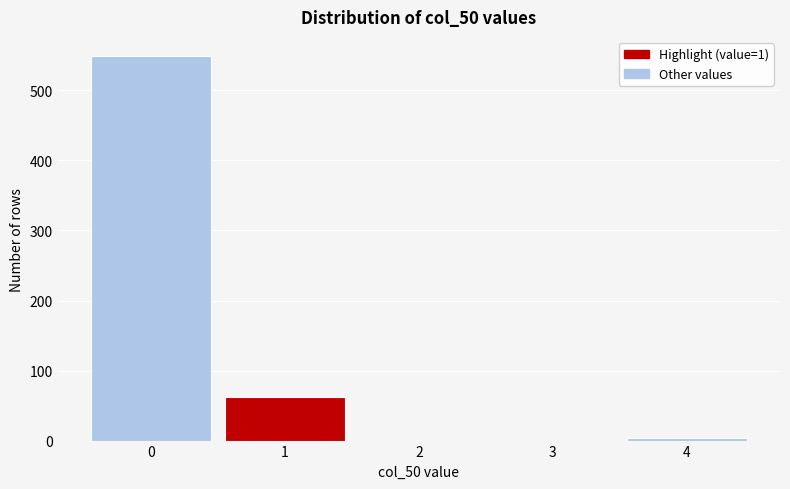

Reading left to right, transcribe all the data shown in this chart.

0=549	1=62	2=0	3=0	4=4